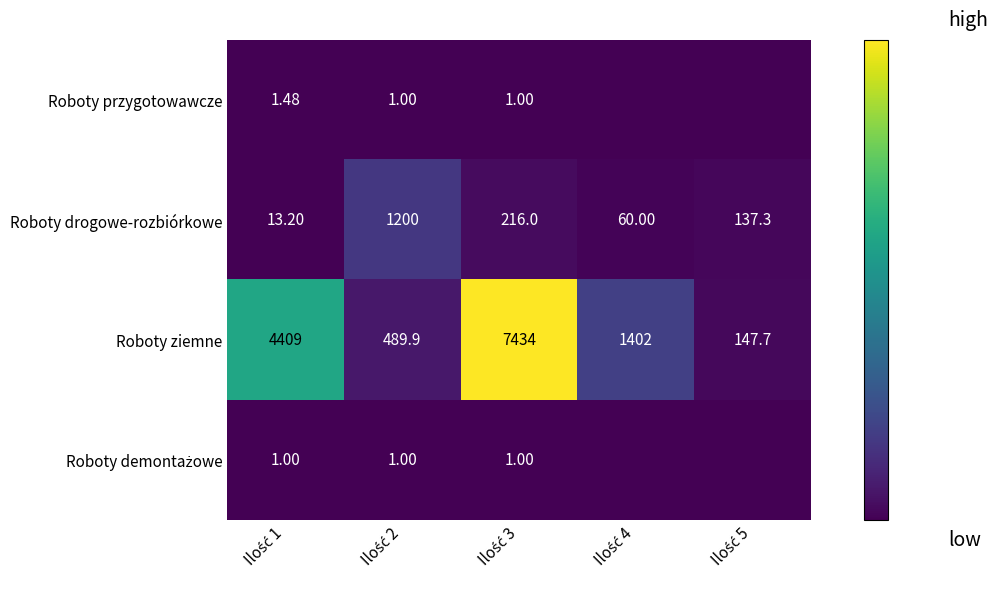

Is it true that Roboty przygotowawcze equals 0.6 at Ilość 2?

False